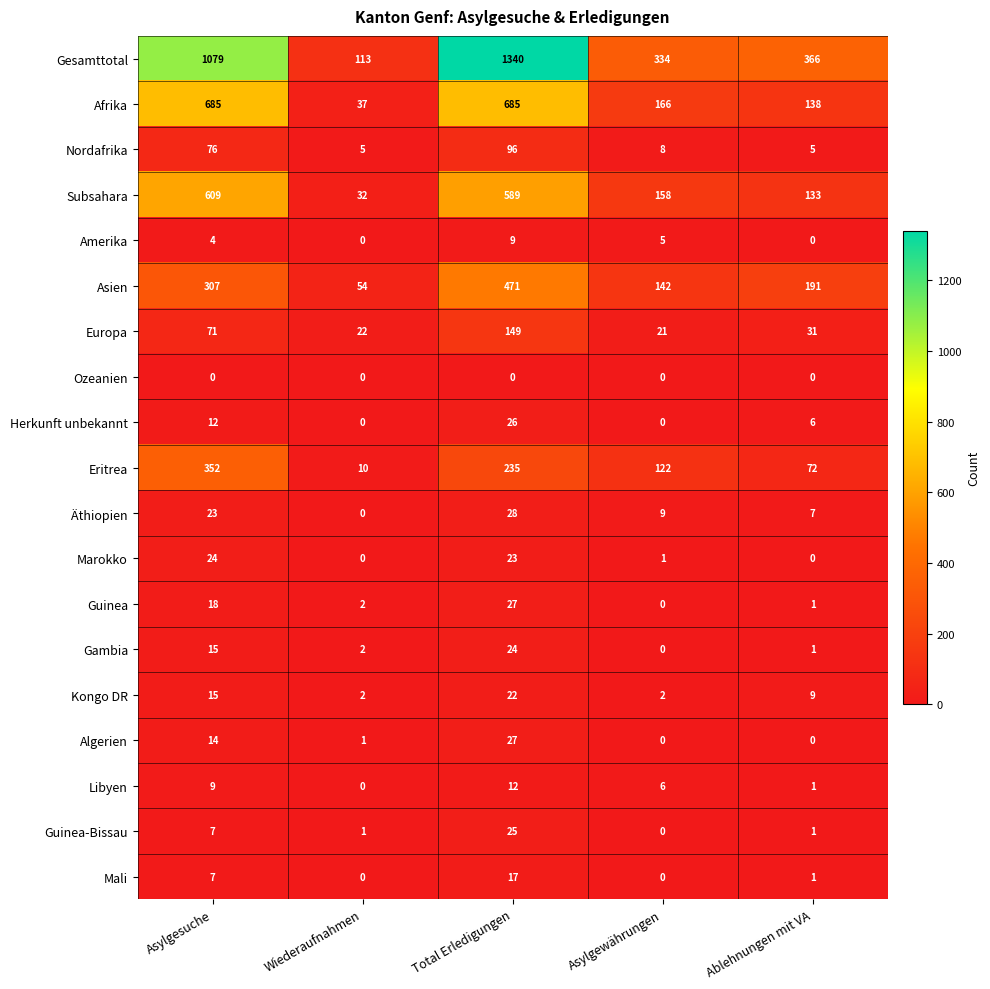

Which label corresponds to the largest value in the chart?

Total Erledigungen